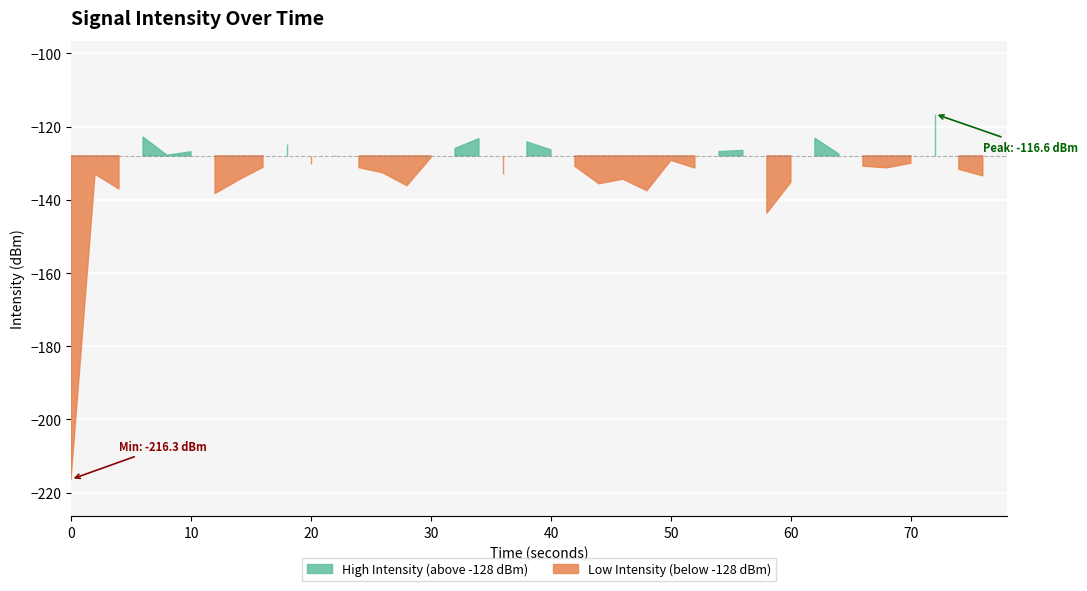

What is the greatest value displayed?

-116.6